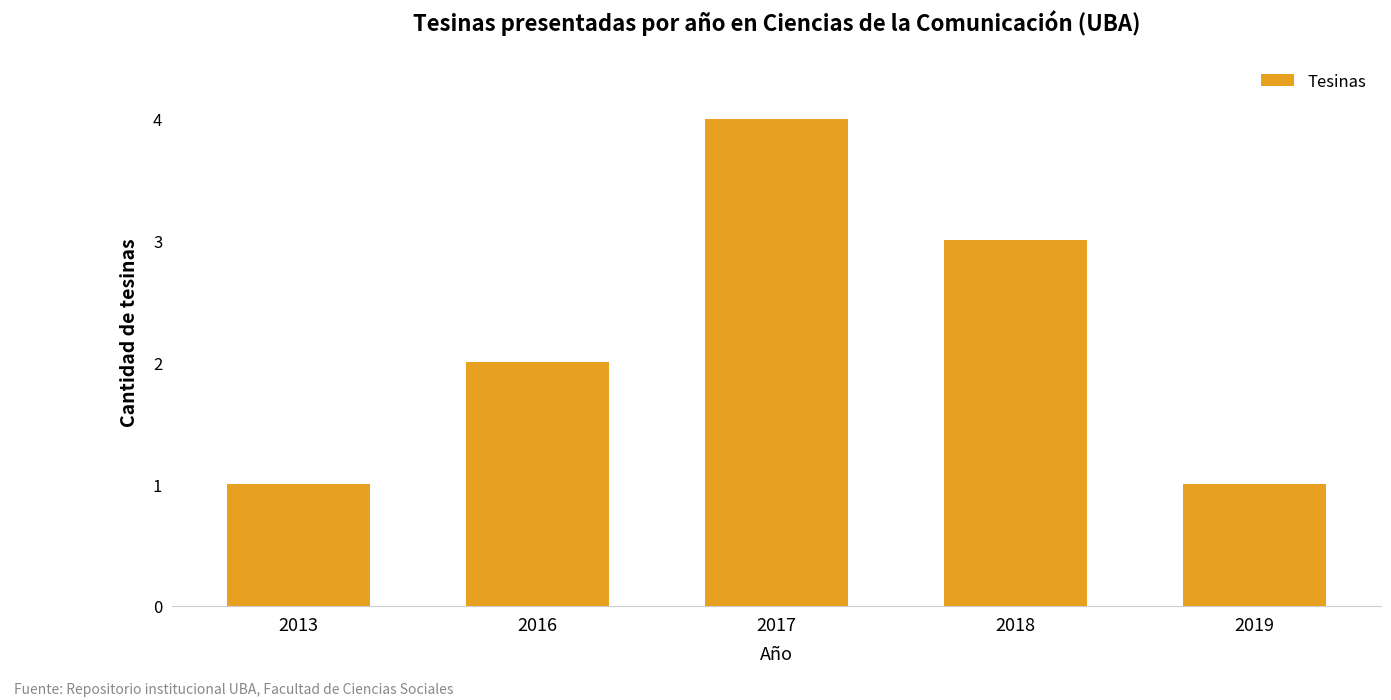

What is the sum of the values at 2016 and 2019?

3